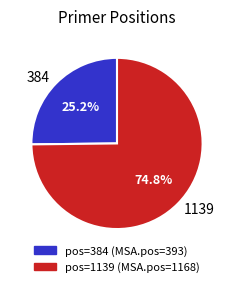

How many segments does this pie chart have?

2